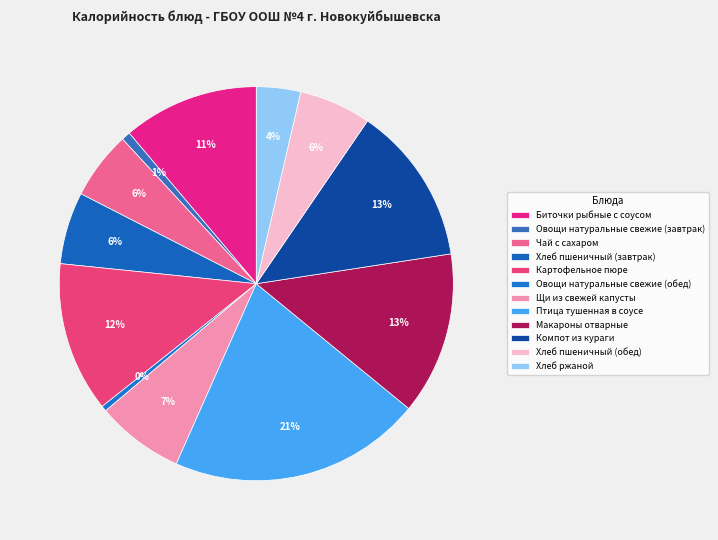

How many segments does this pie chart have?

12